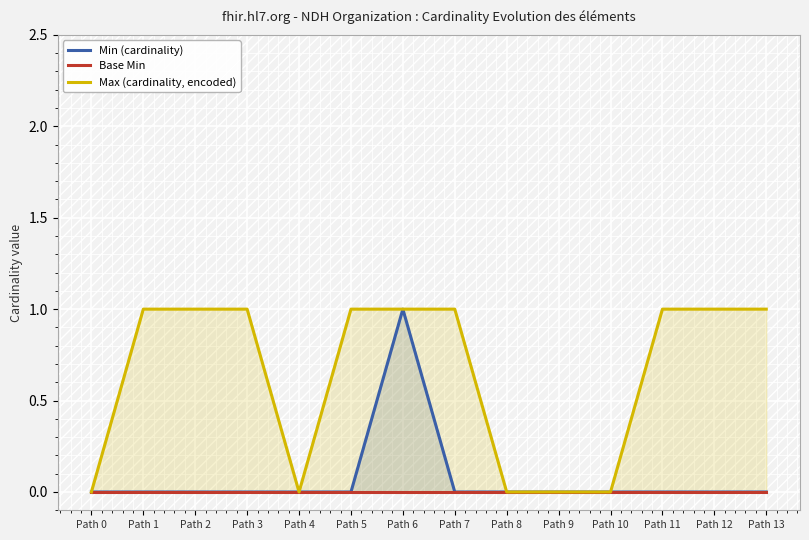

Where is Max (cardinality, encoded) nearest to the value 0?

Path 0